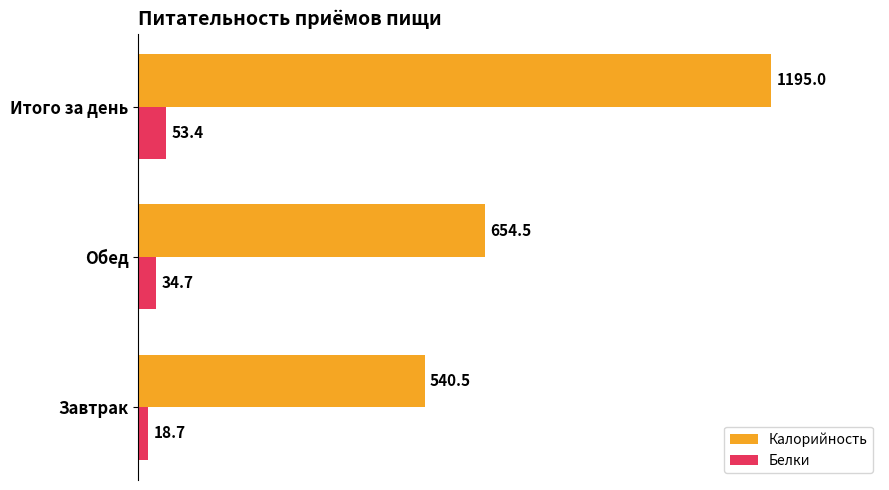

Rank the series by their average value, from lowest to highest.

Белки, Калорийность